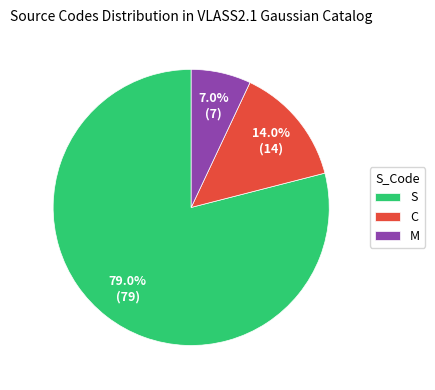

Which category accounts for the majority?

S